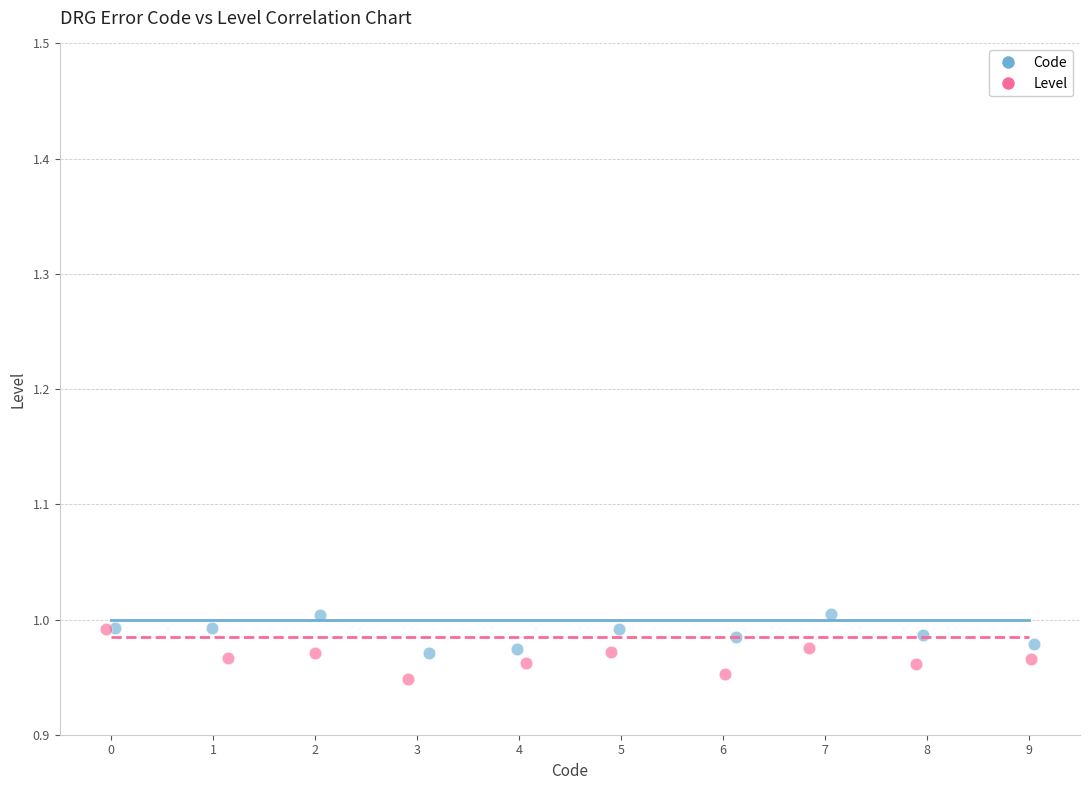

Which series has the largest Y range (max minus min)?

Level